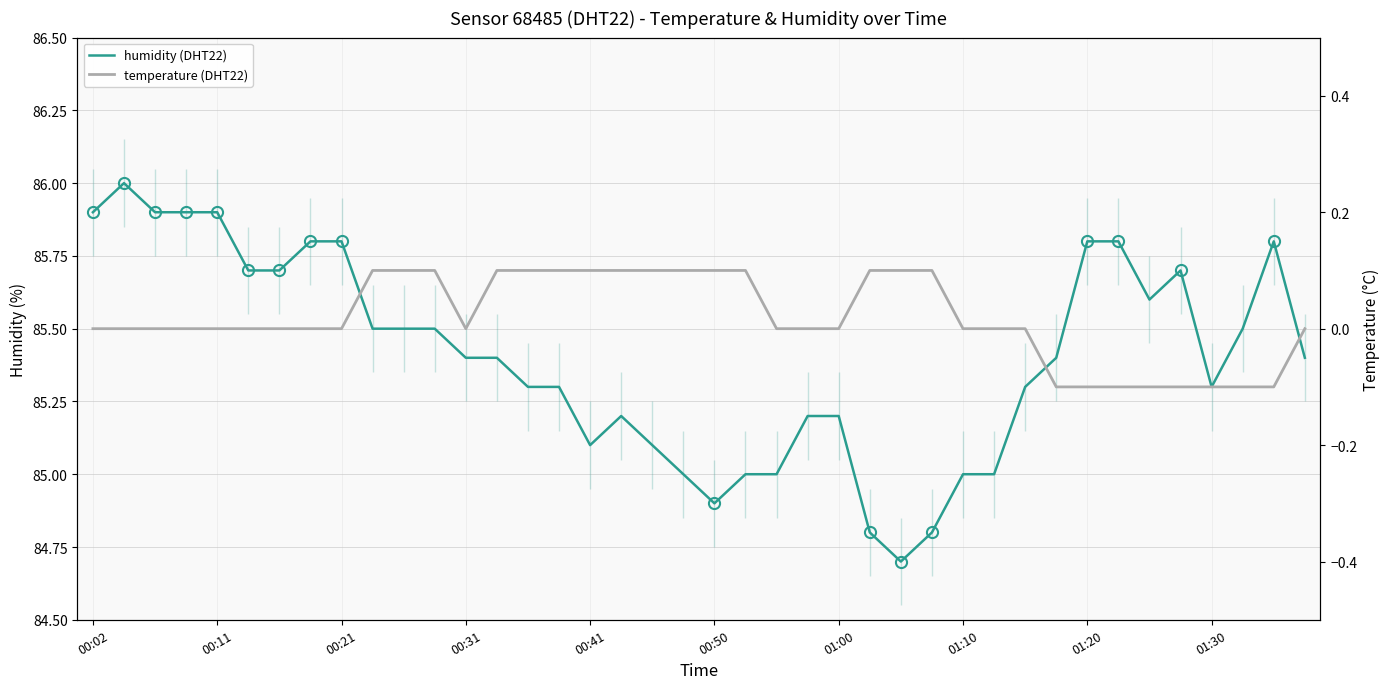

How many lines are shown in the chart?

2